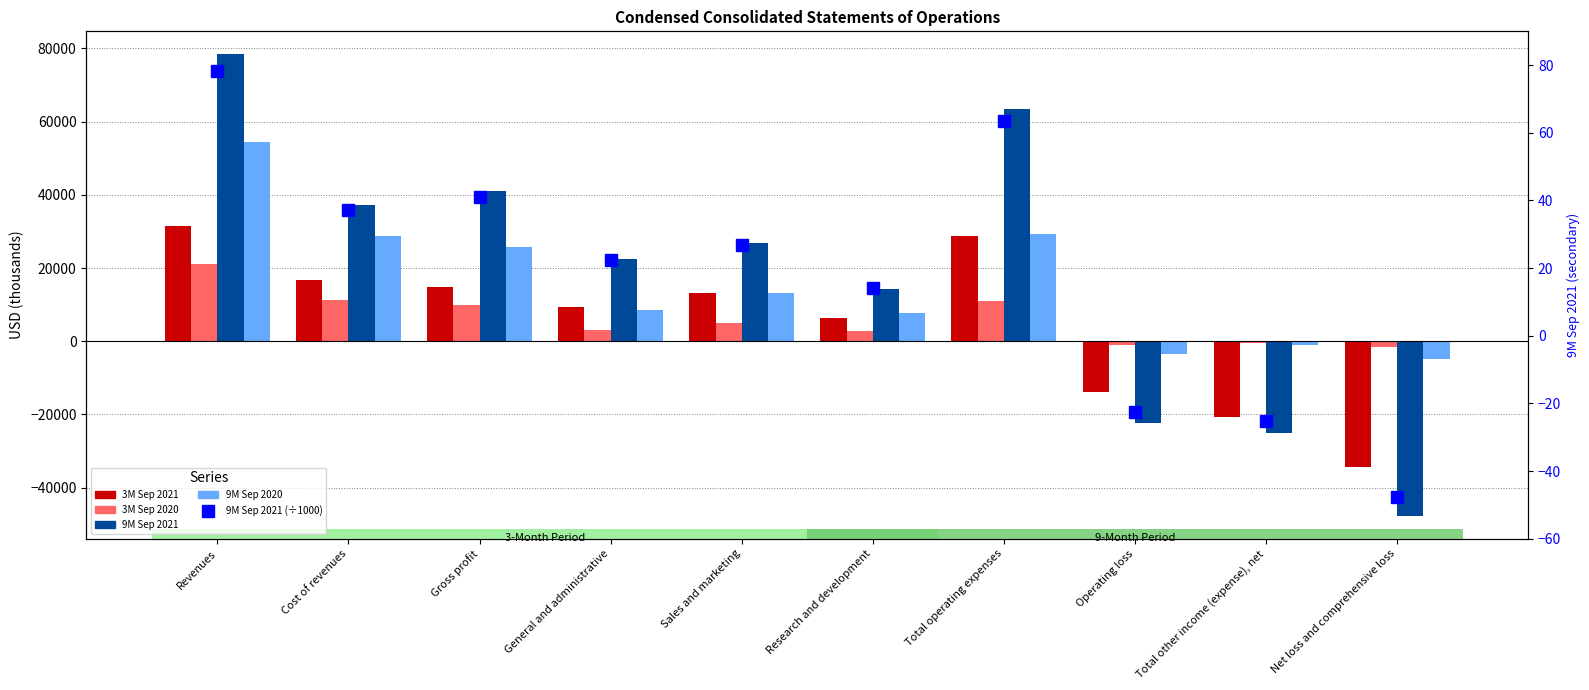

At which label does 9M Sep 2021 (÷1000) reach its peak?

Revenues